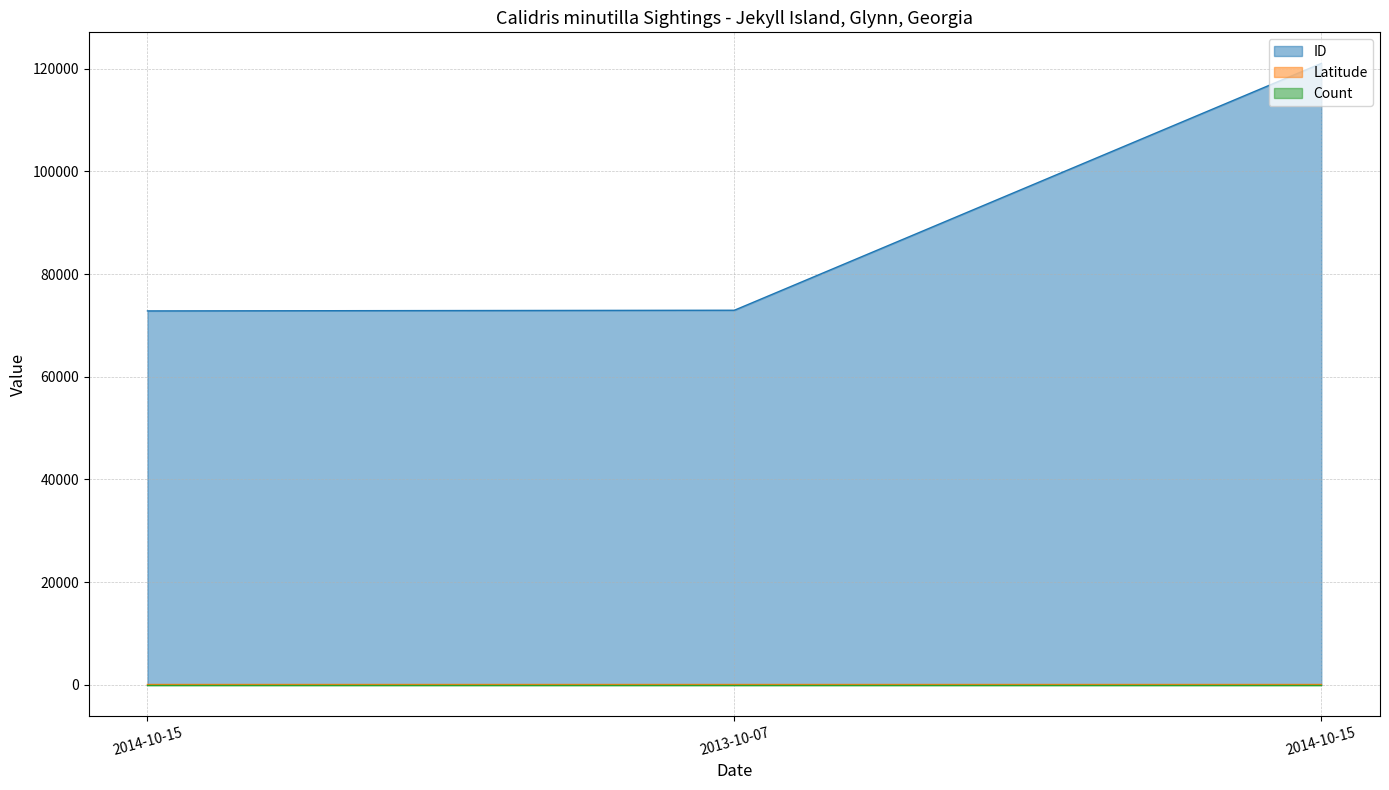

The value of Latitude at 2014-10-15 is 31.0. True or false?

True